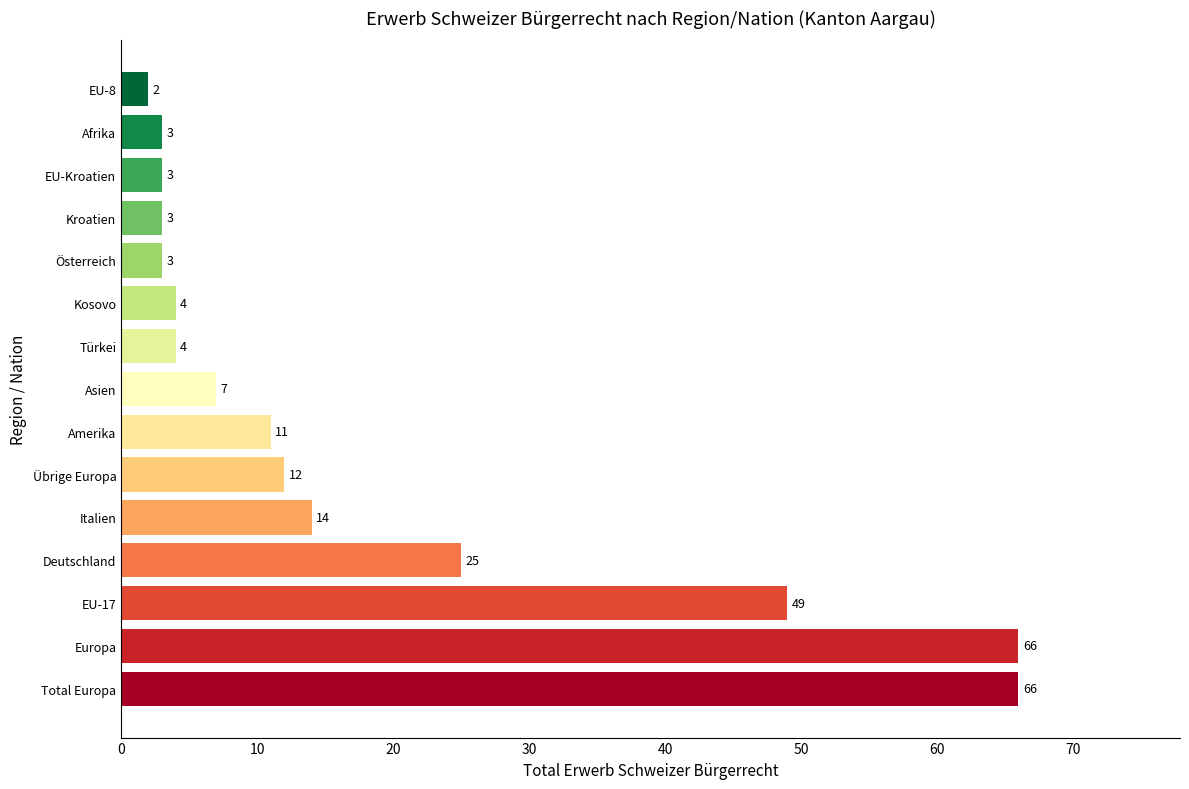

What is the difference between the values at Europa and EU-8?

64